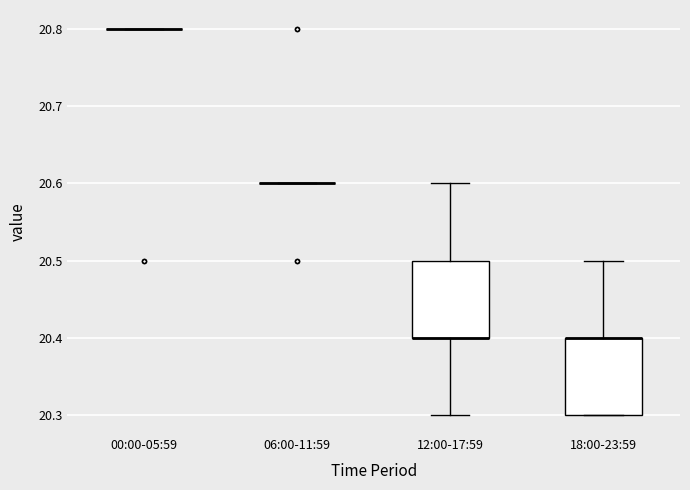

Reading left to right, transcribe this box plot: for each box, give where its median line is, the range the box spans, and where its two whiskers end, as read against the y-axis. The values are not printed on the chart, so give them approximately, as read against the axis.

00:00-05:59: box collapsed to a line at 20.8, whiskers 20.8 to 20.8
06:00-11:59: box collapsed to a line at 20.6, whiskers 20.6 to 20.6
12:00-17:59: median 20.4 (drawn on the box's lower edge), box 20.4 to 20.5, whiskers 20.3 to 20.6
18:00-23:59: median 20.4 (drawn on the box's upper edge), box 20.3 to 20.4, whiskers 20.3 to 20.5